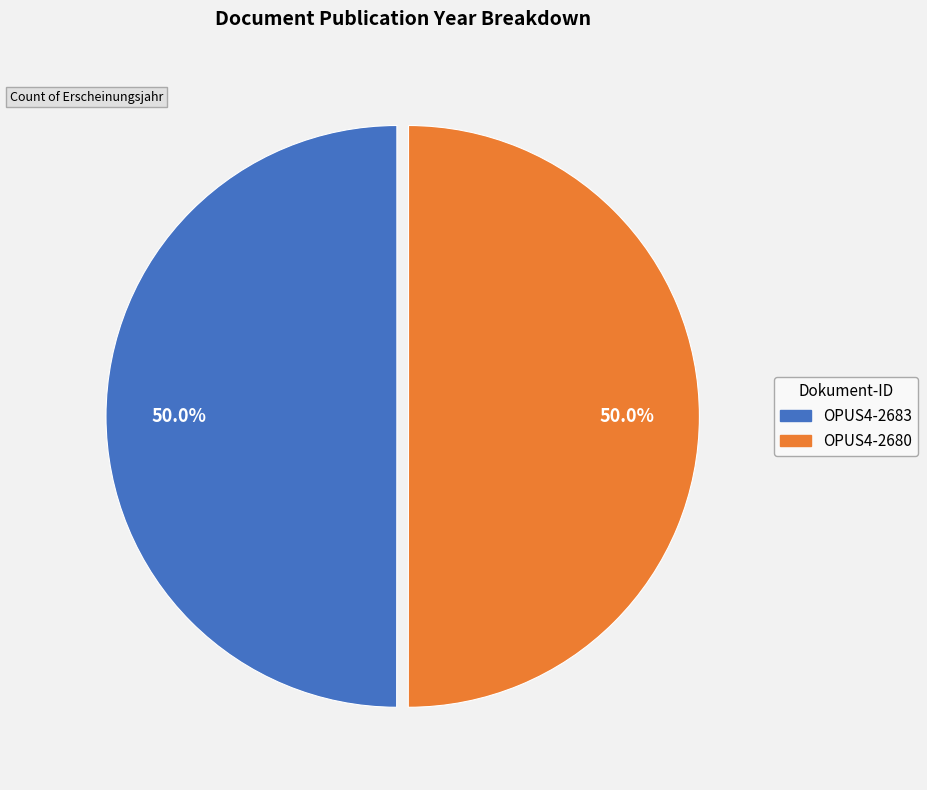

Approximately how many times larger is the value at OPUS4-2683 compared to OPUS4-2680?

1.0